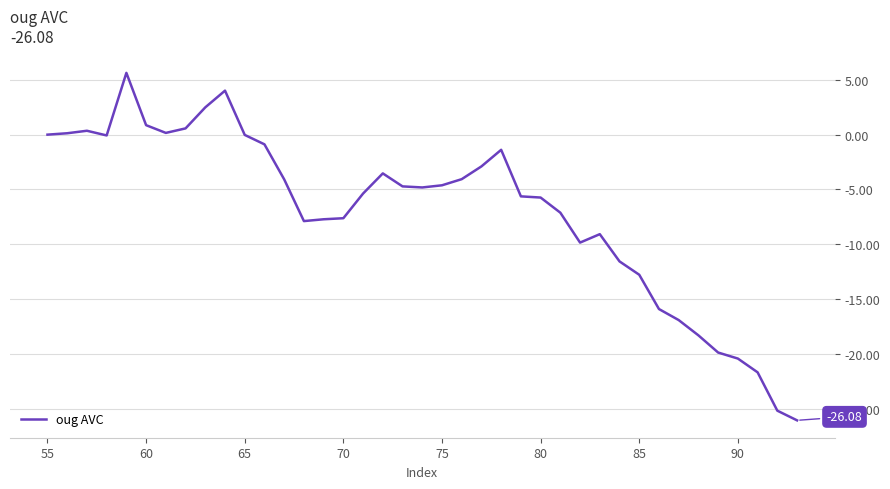

How many lines are shown in the chart?

1